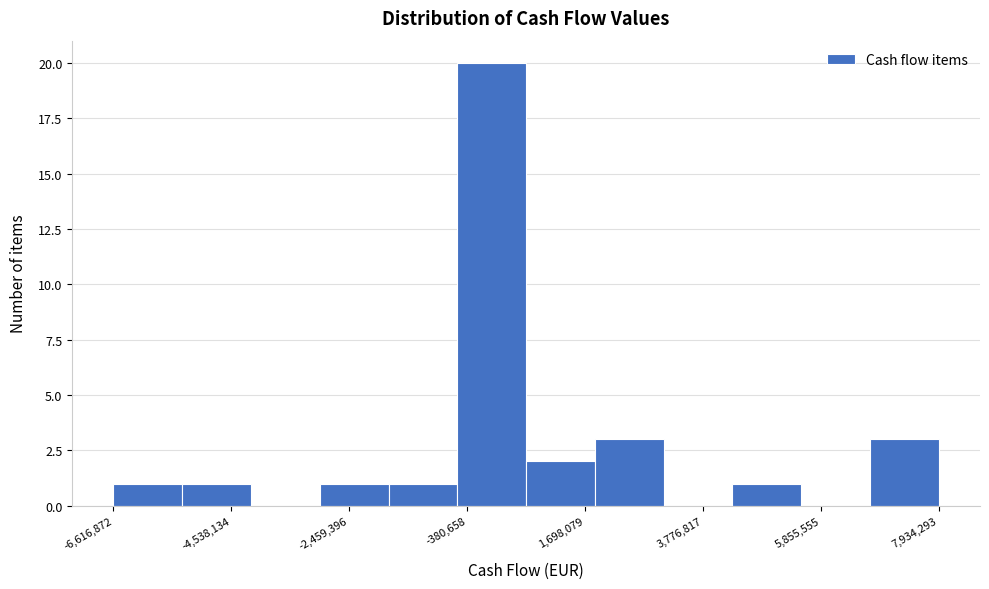

Read against the x-axis, roughly where is the centre of the tallest bar?

0